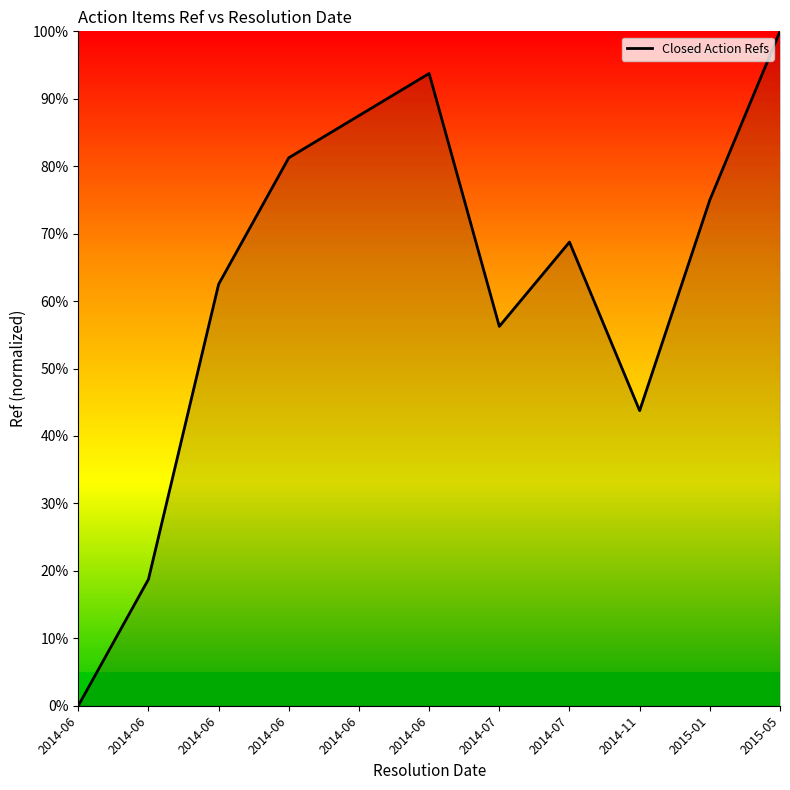

Reading right to left, list all the values displayed in this chart.

100.0	75.0	43.8	68.8	56.2	93.8	87.5	81.2	62.5	18.8	0.0